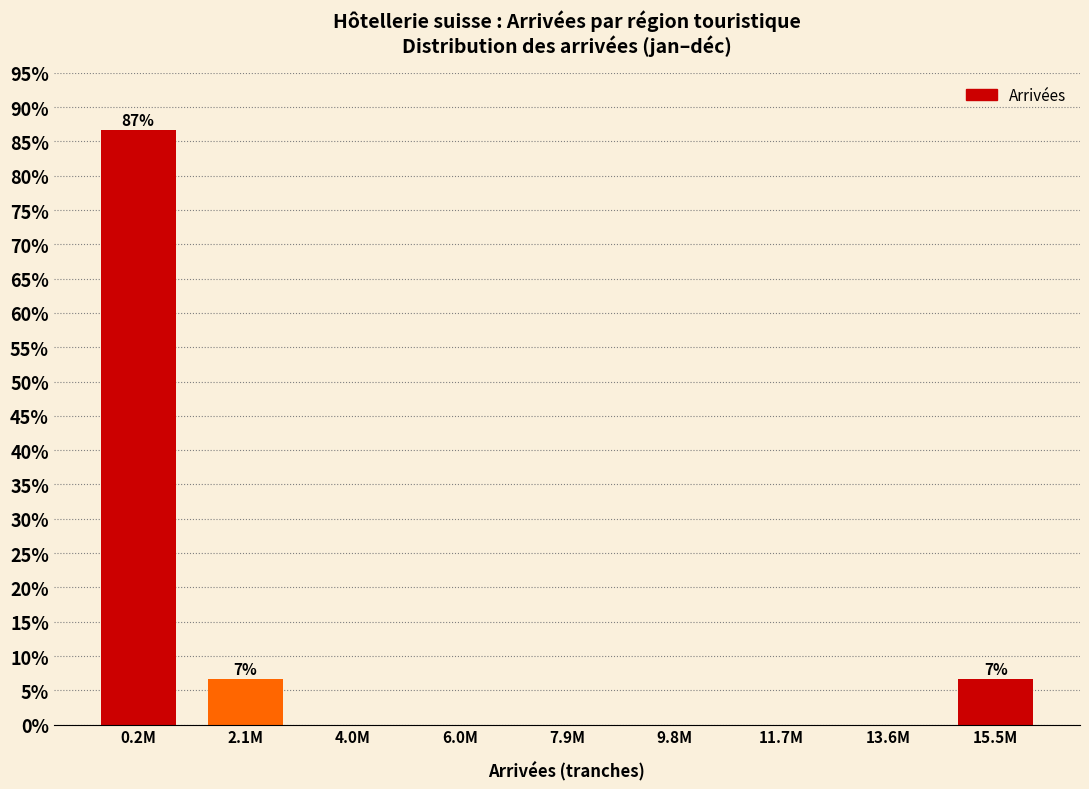

Reading left to right, list all the values displayed in this chart.

0.2M=86.7	2.1M=6.7	4.0M=0.0	6.0M=0.0	7.9M=0.0	9.8M=0.0	11.7M=0.0	13.6M=0.0	15.5M=6.7